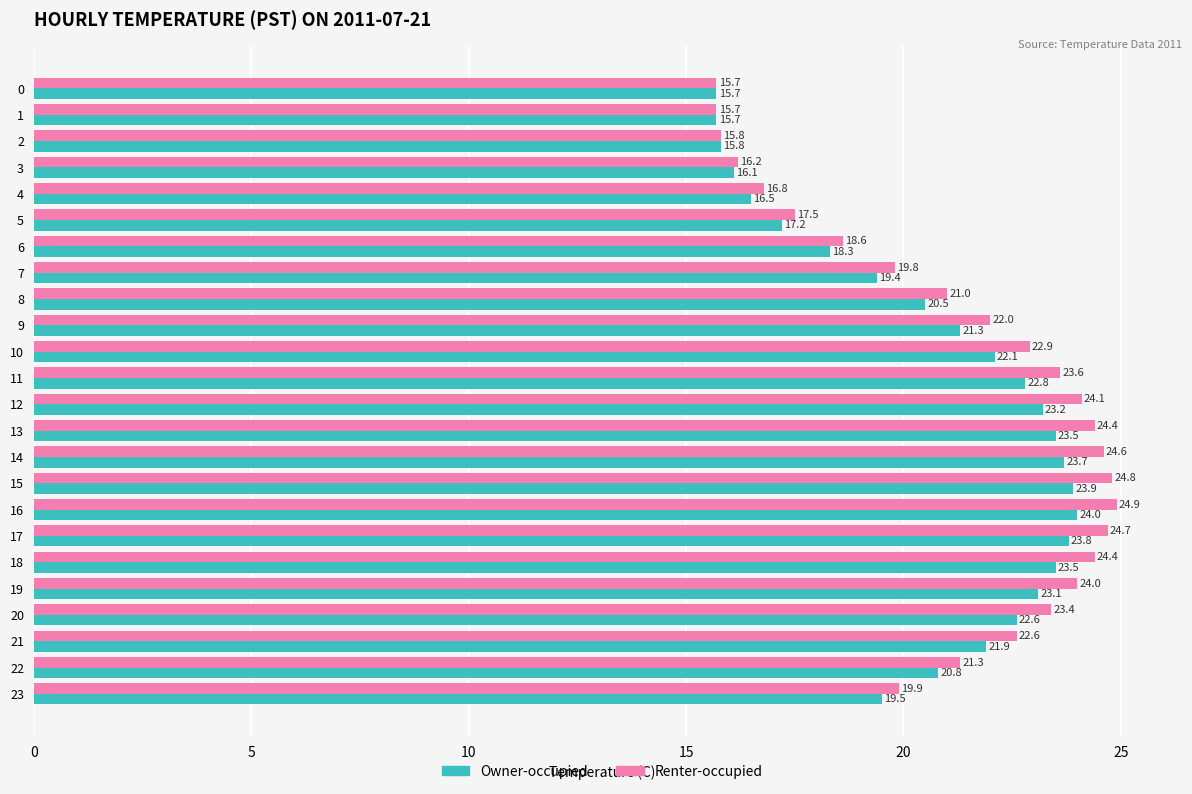

Which series changed the most between 16 and 22?

Renter-occupied